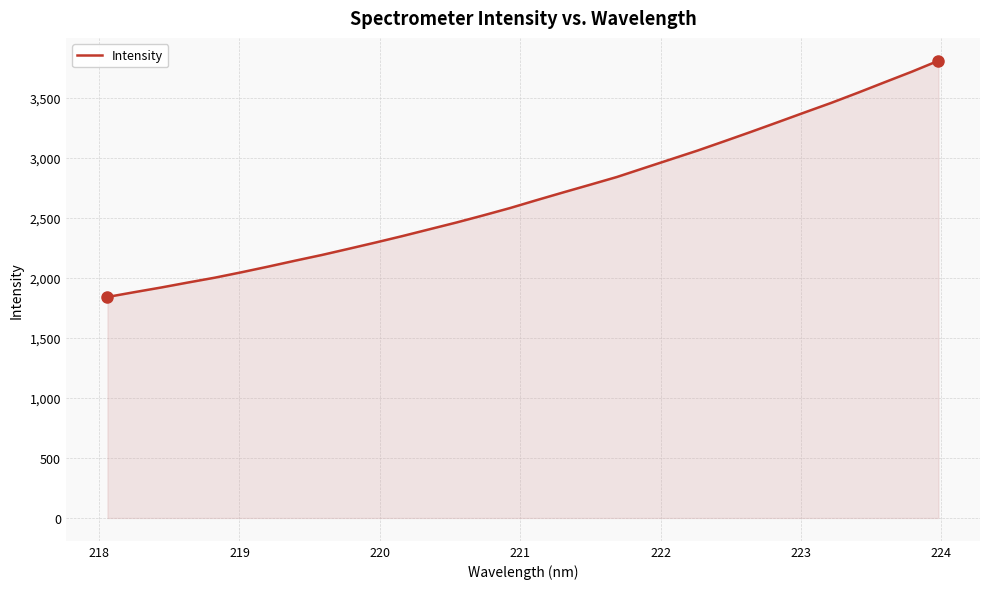

What is the greatest value displayed?

3809.4